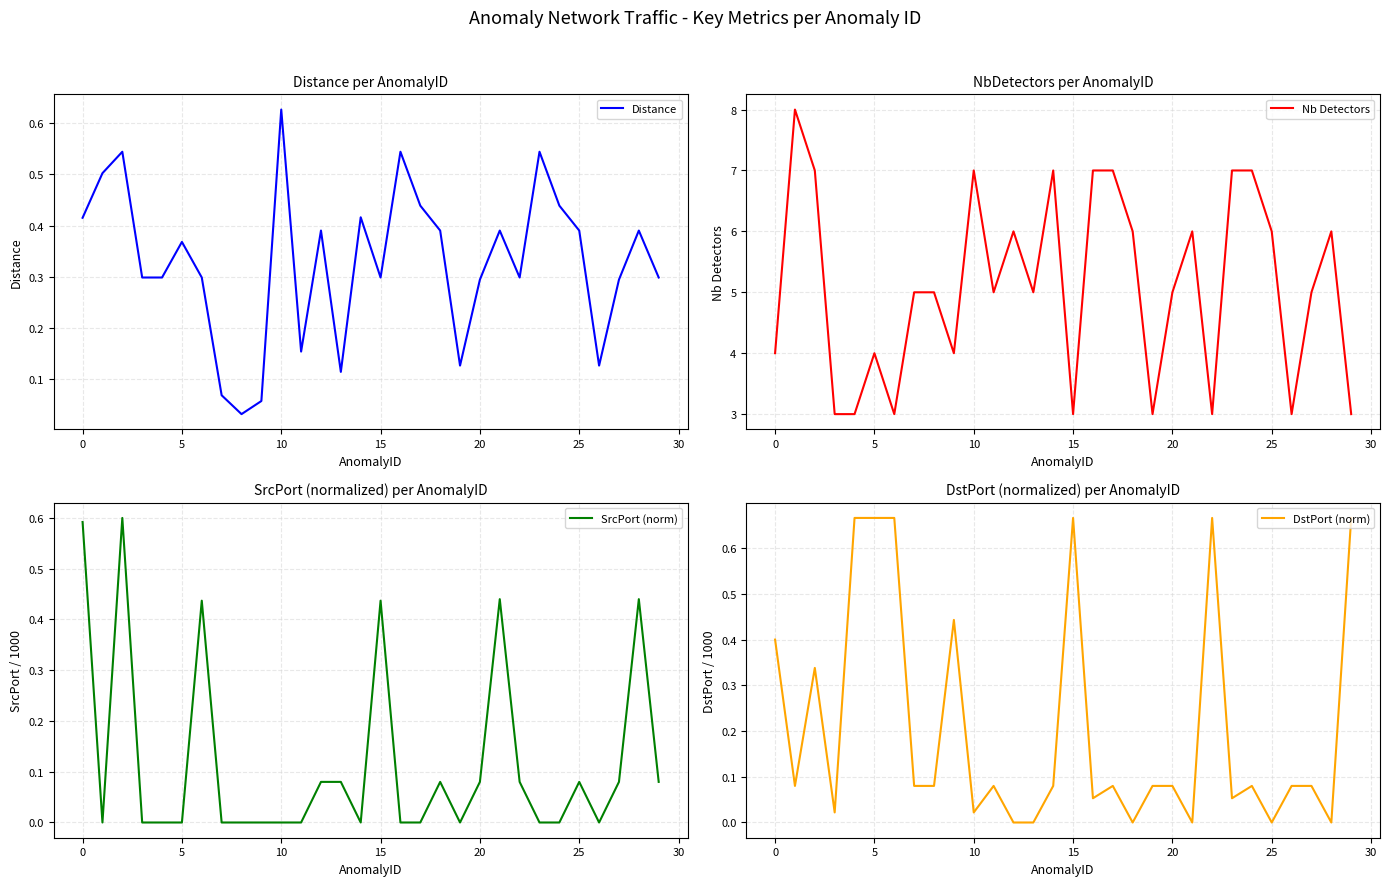

The SrcPort (norm) series shows 0.1 at 25. True or false?

False